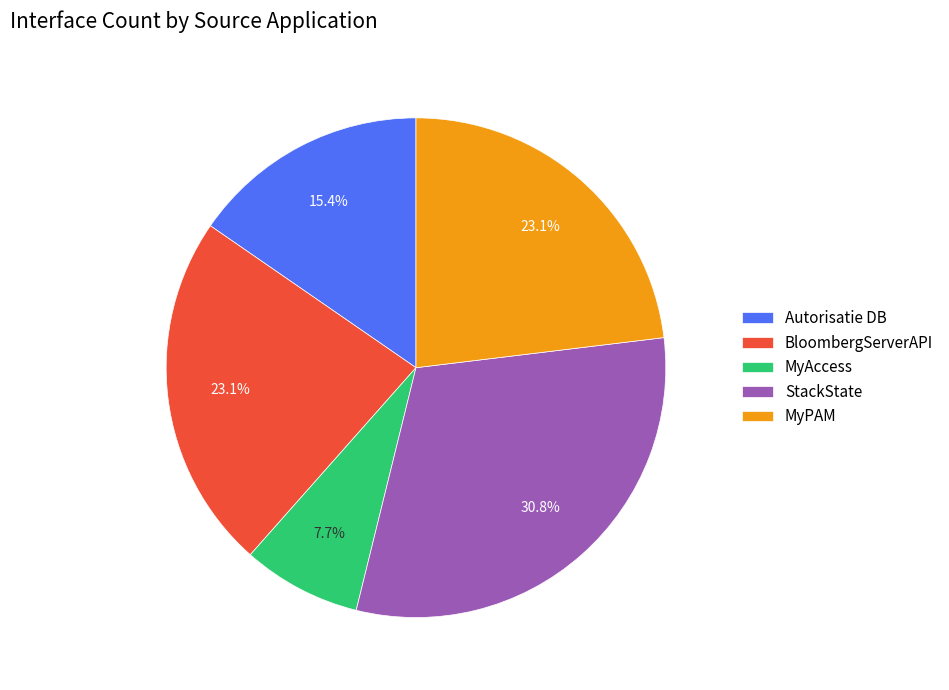

To the nearest percent, what is the average slice percentage?

20%